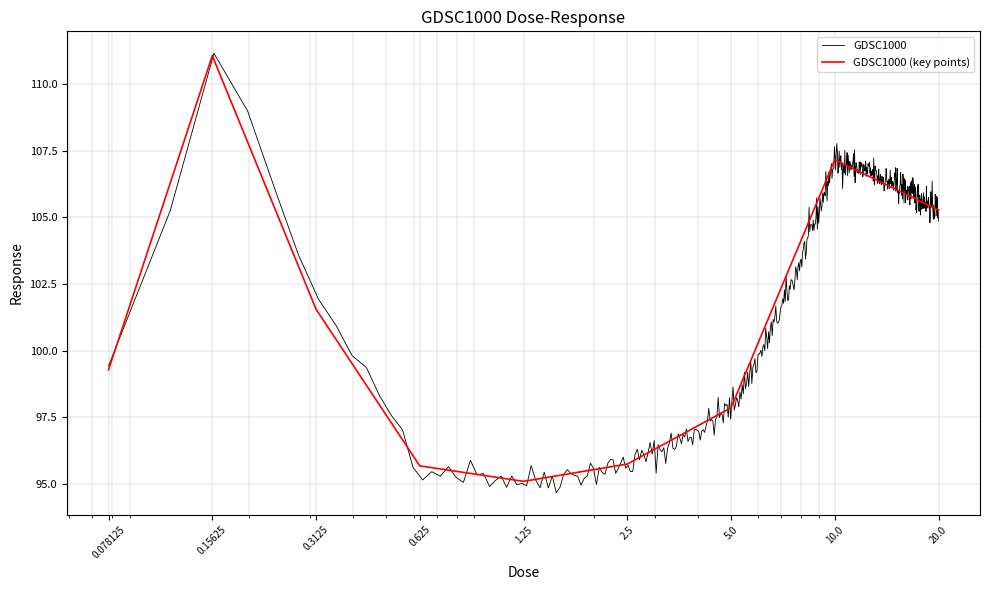

Which has a higher value, 5.0 or 1.25?

5.0